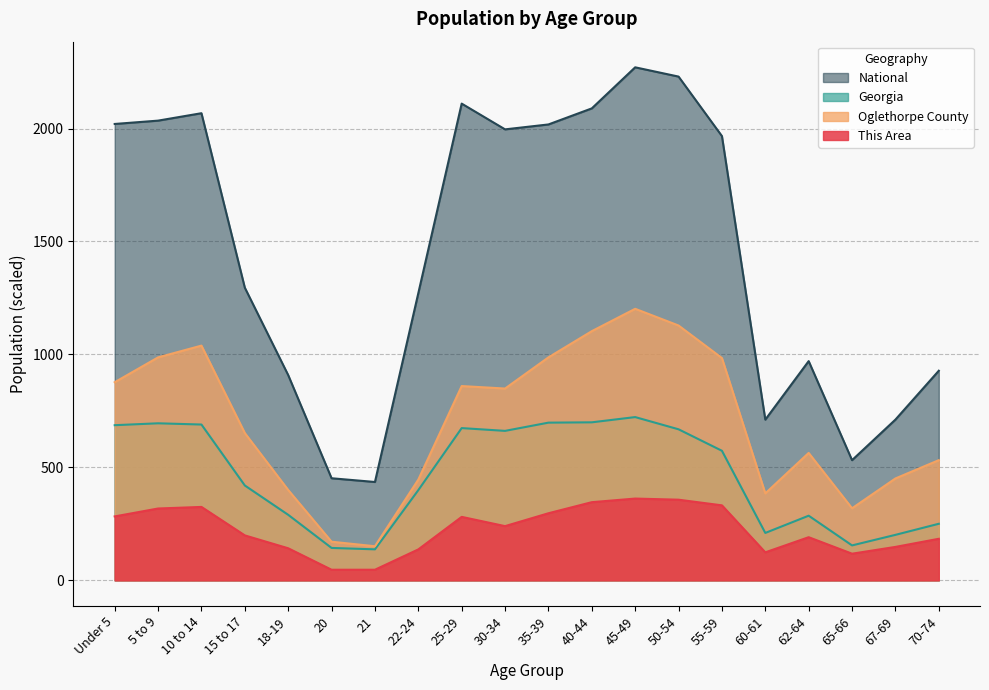

What is the sum of the This Area values at 22-24 and 25-29?

418.0